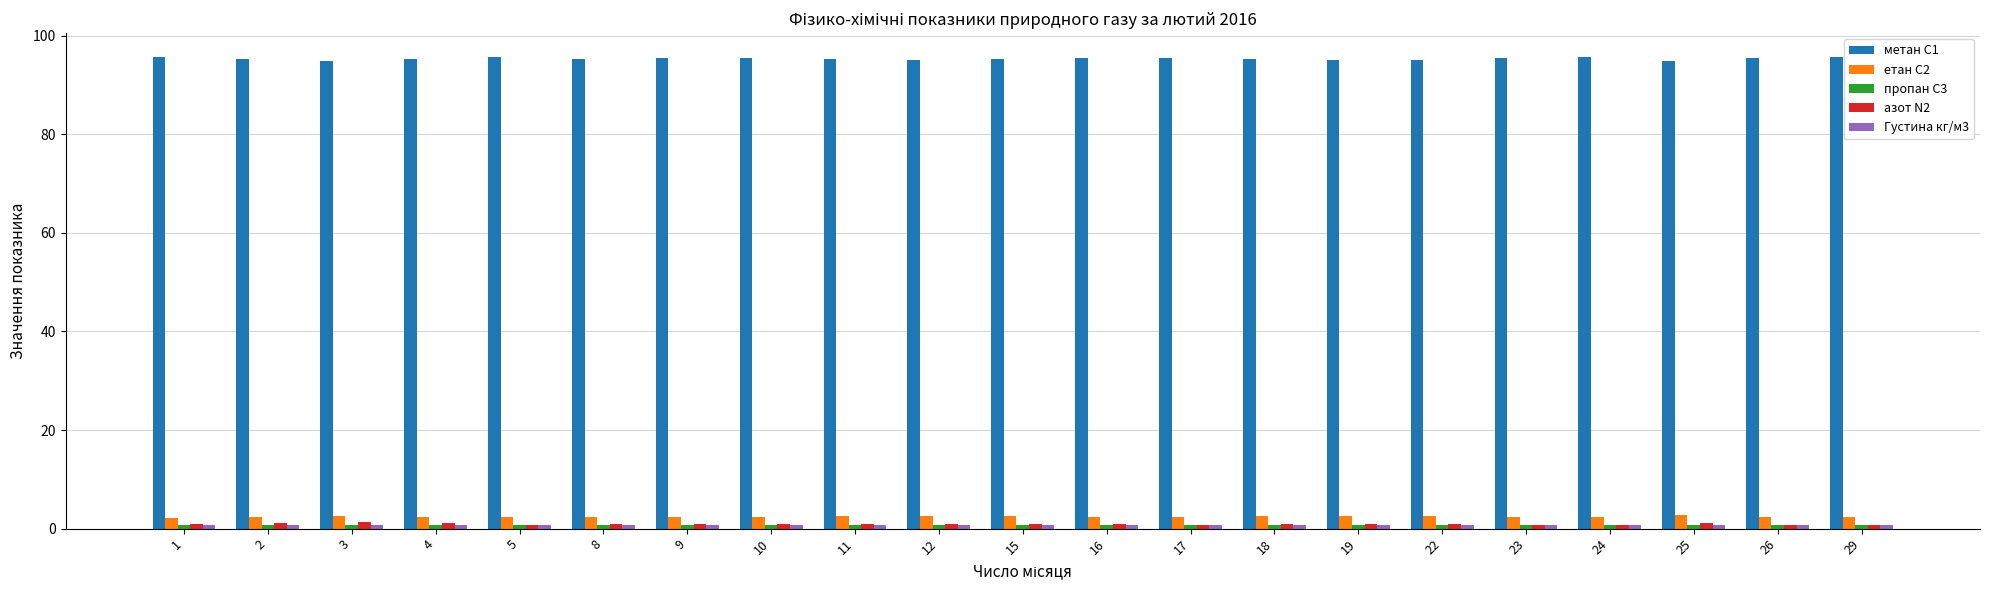

Which series has the largest total across all categories?

метан С1